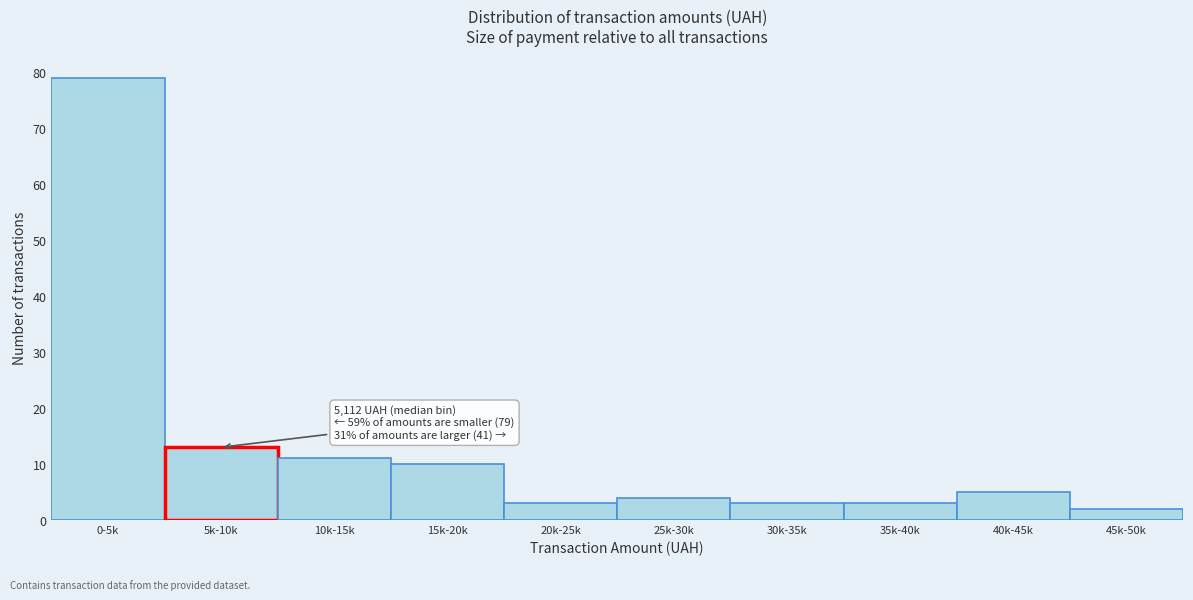

Reading left to right, what are all the values shown in this chart?

0-5k=79	5k-10k=13	10k-15k=11	15k-20k=10	20k-25k=3	25k-30k=4	30k-35k=3	35k-40k=3	40k-45k=5	45k-50k=2